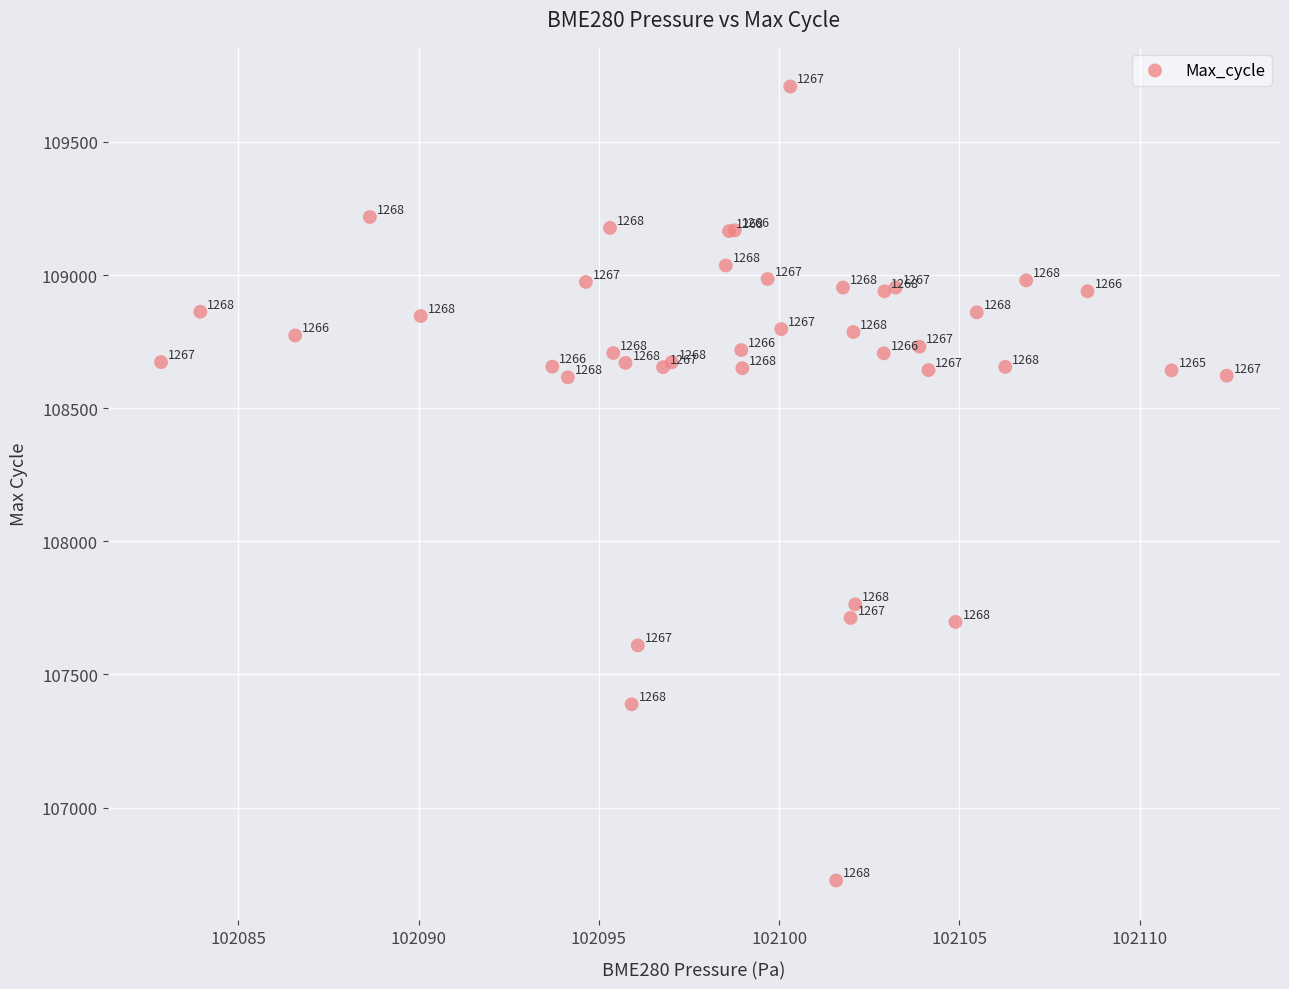

What Y value in the scatter plot is closest to 108217?

108616